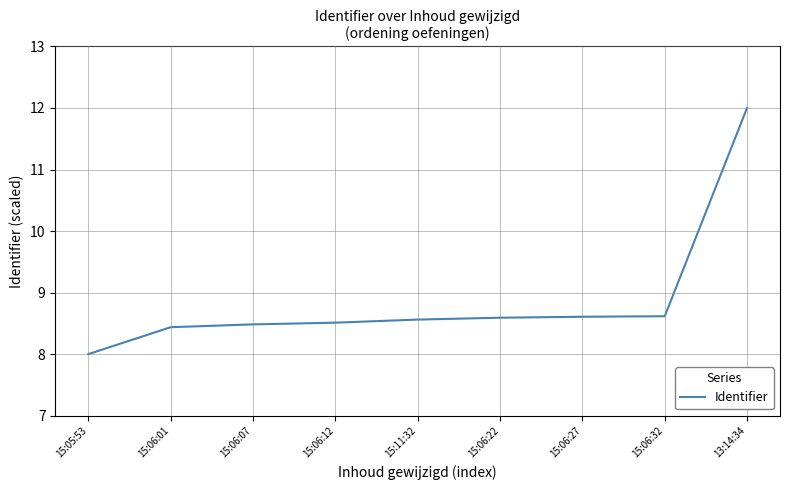

What is the change in value from 15:06:07 to 15:06:32?

+0.1